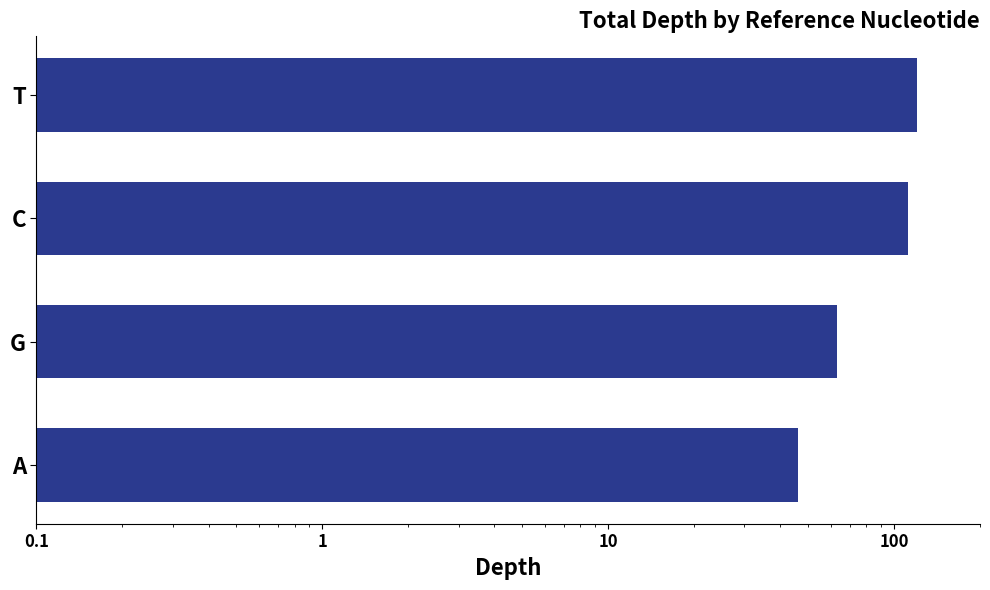

What is the sum of all values?

341